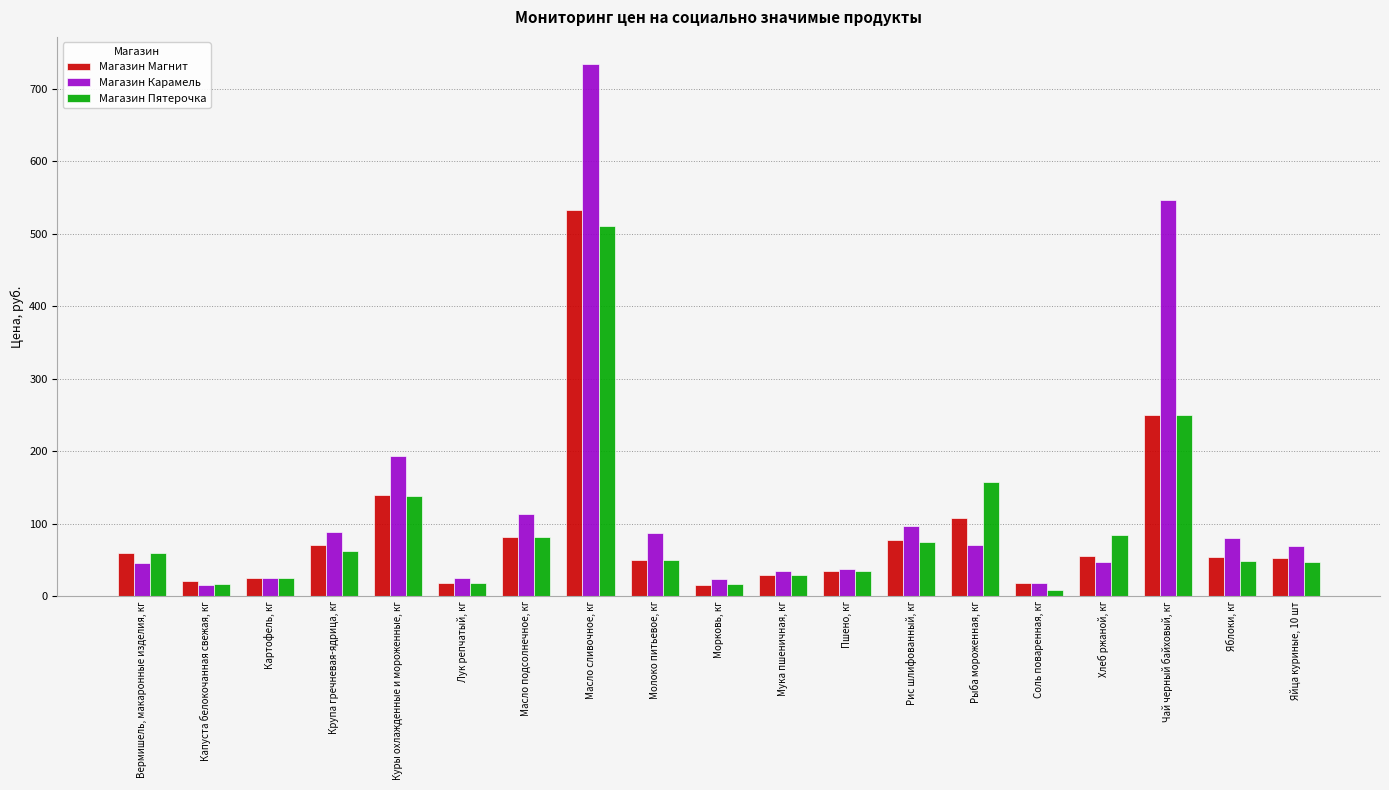

At which category does the chart reach its minimum across all series?

Соль поваренная, кг